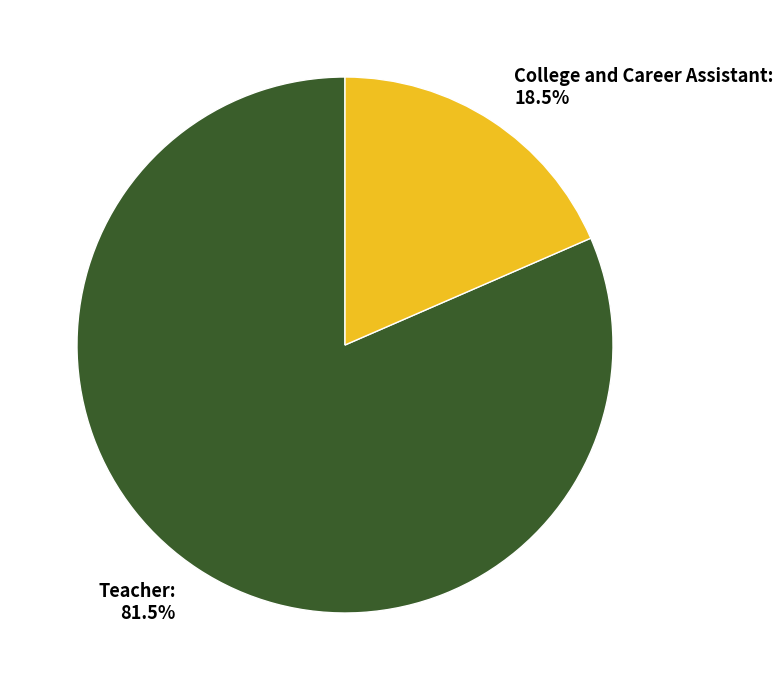

What is the majority slice?

Teacher